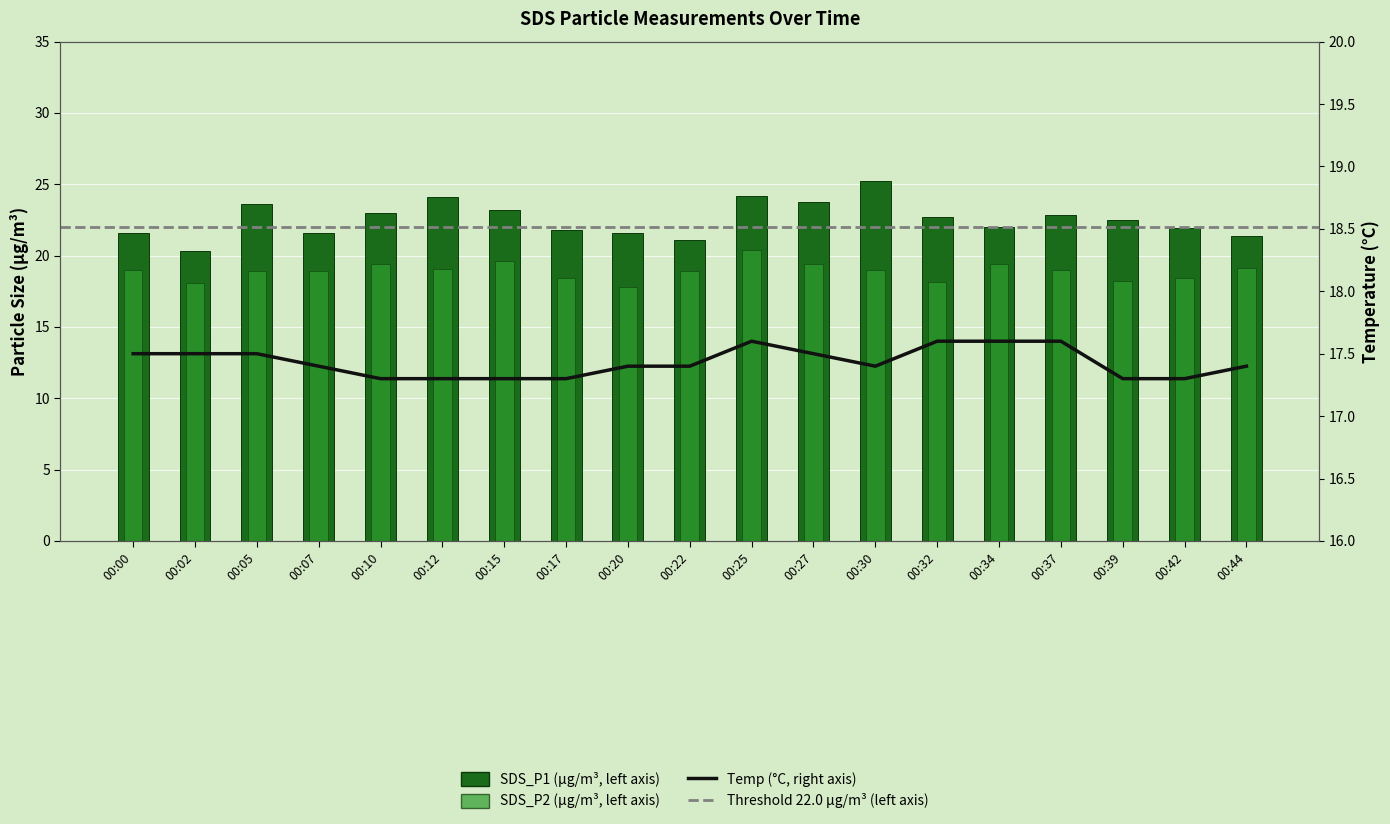

What is the difference between the highest and lowest values at 00:32?

5.1